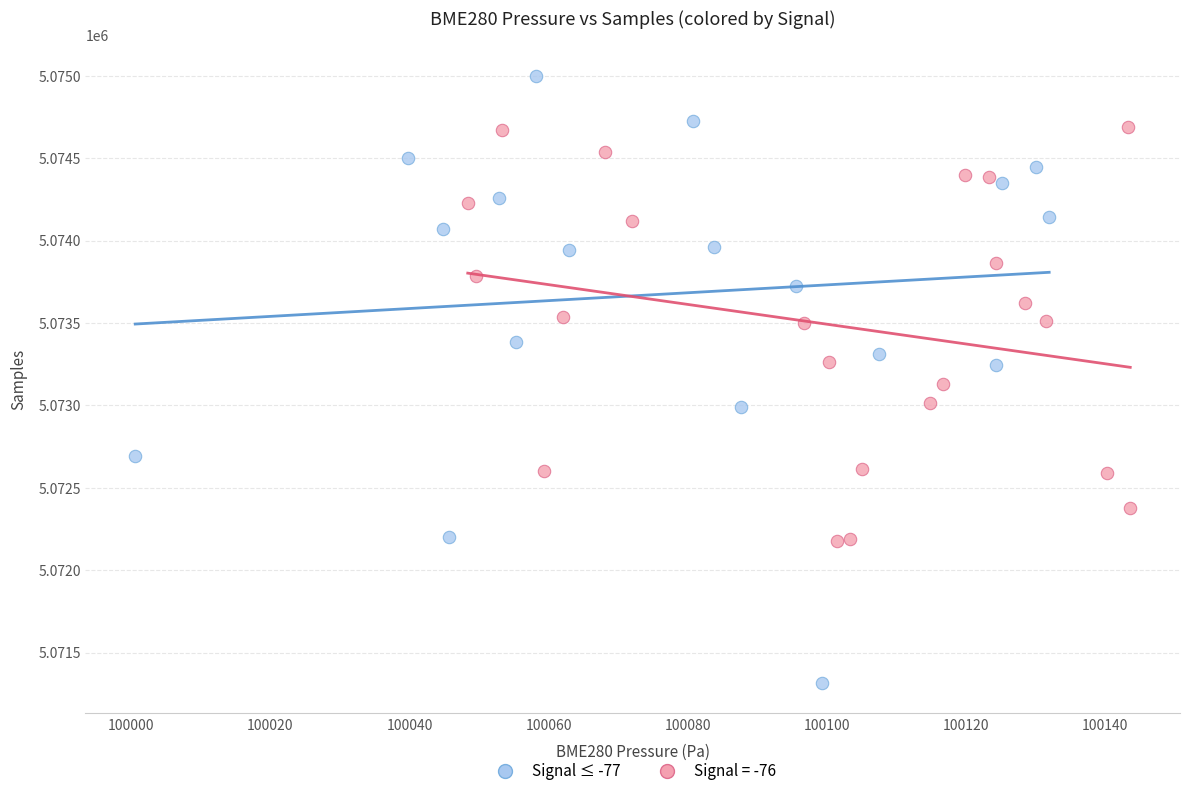

Which series contains the highest Y value?

Signal ≤ -77